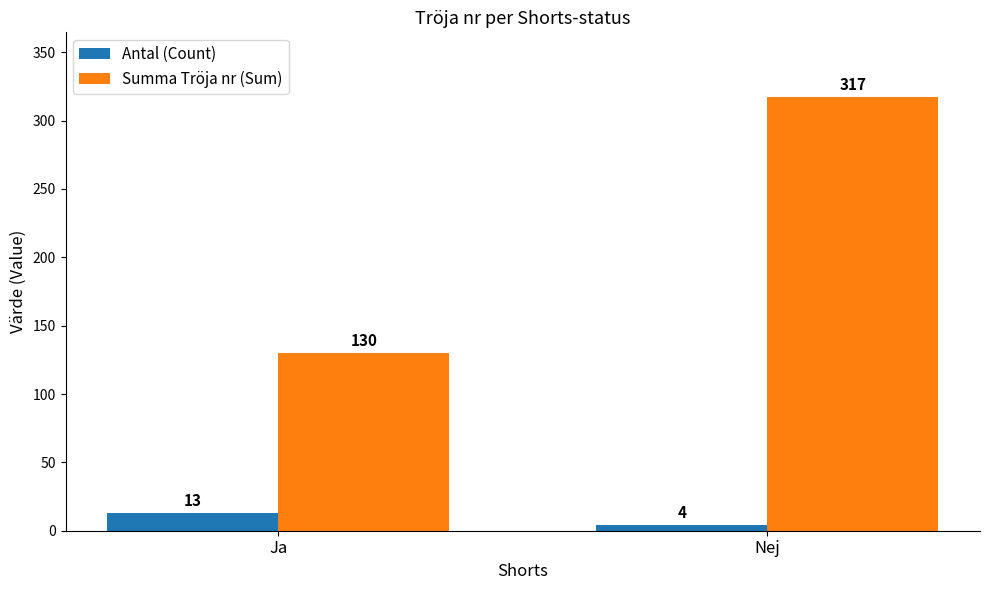

Which series changed the most between Ja and Nej?

Summa Tröja nr (Sum)